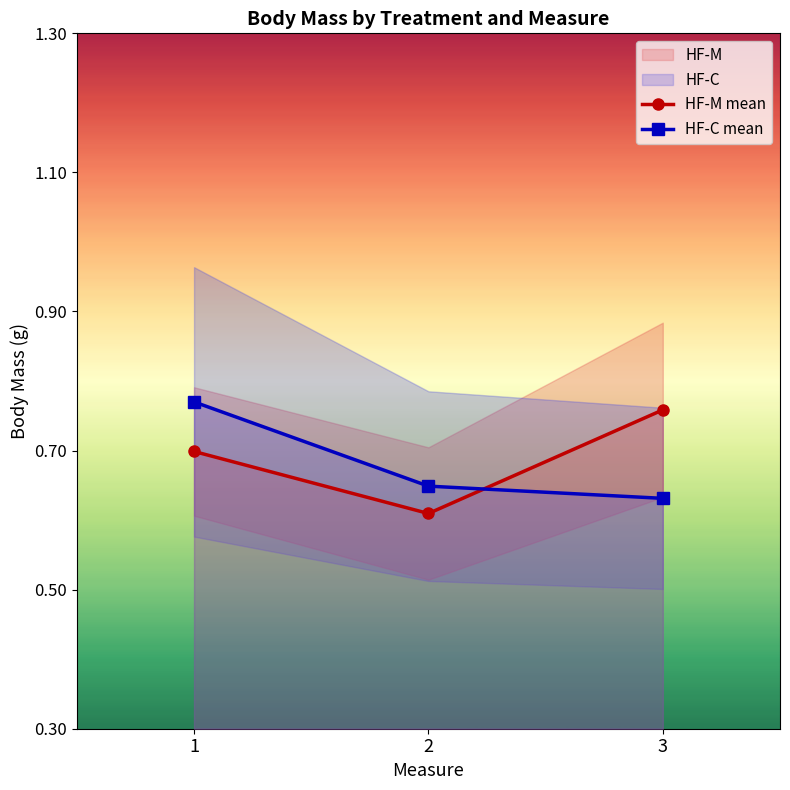

How many HF-M mean values are between 0 and 1?

3